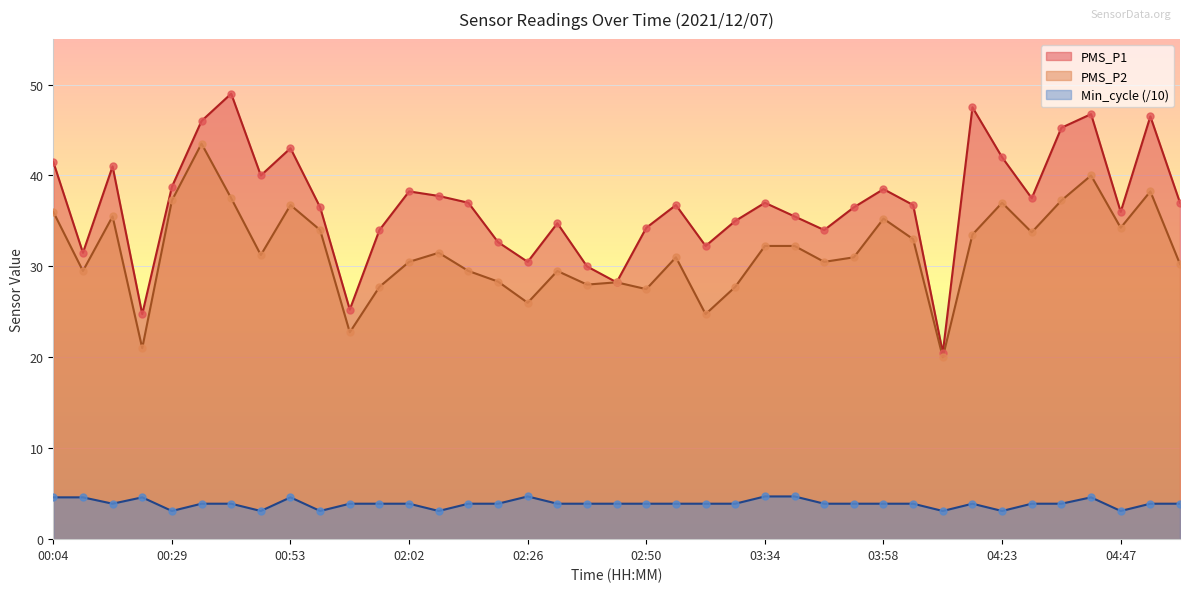

What is the total value across all series at 04:16?

84.9